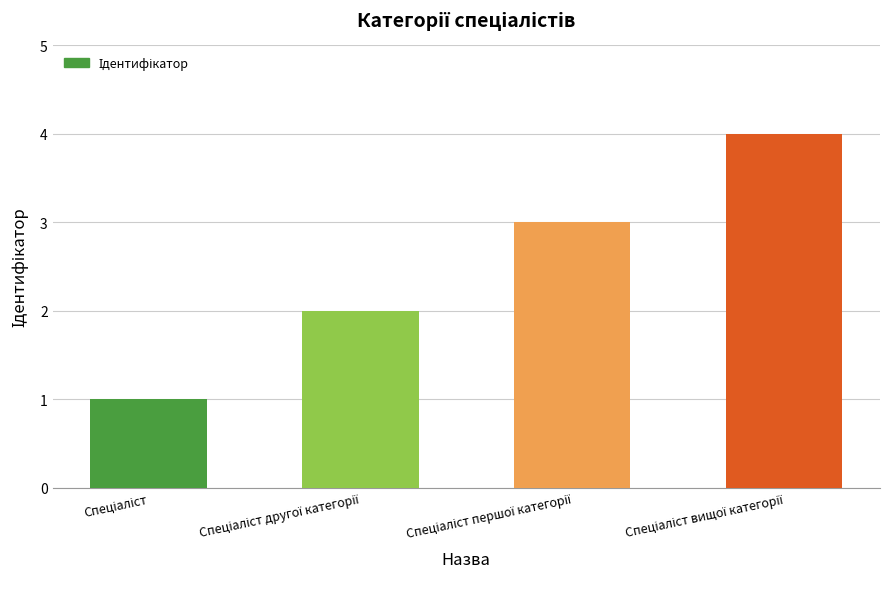

What is the maximum value shown in the chart?

4